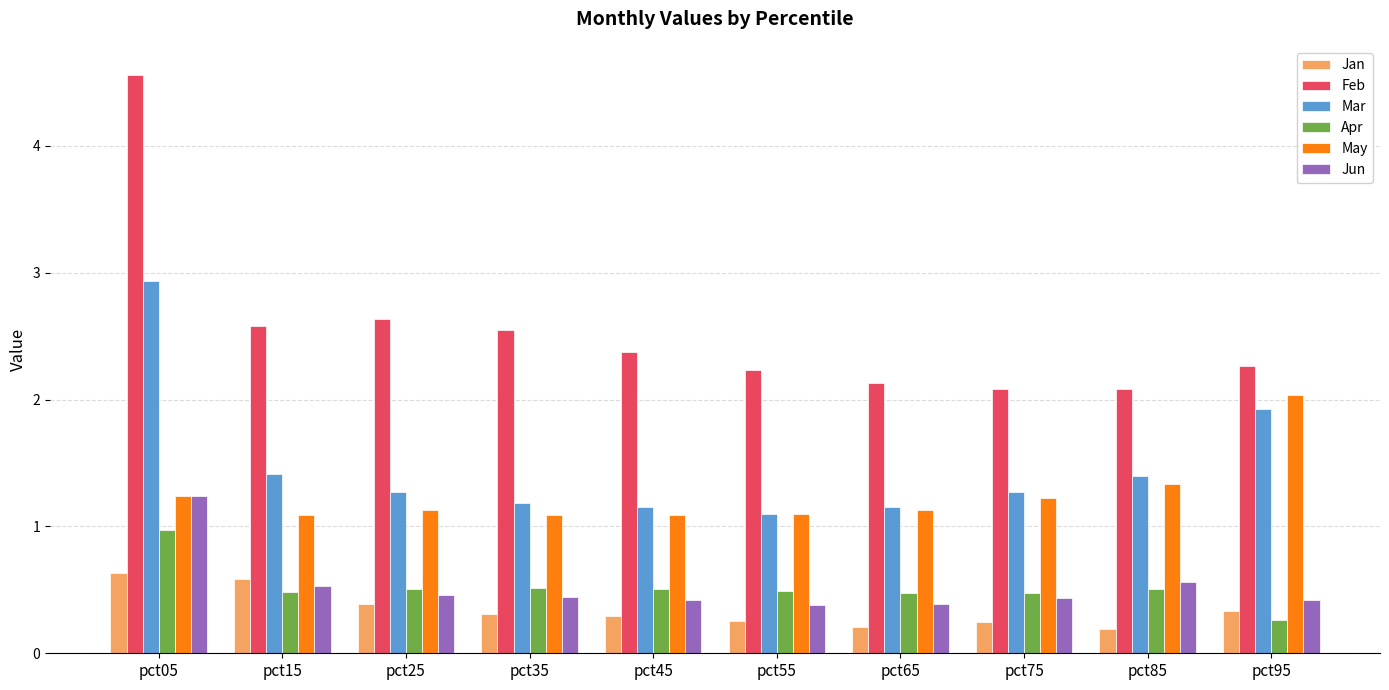

How many groups of bars are there?

10